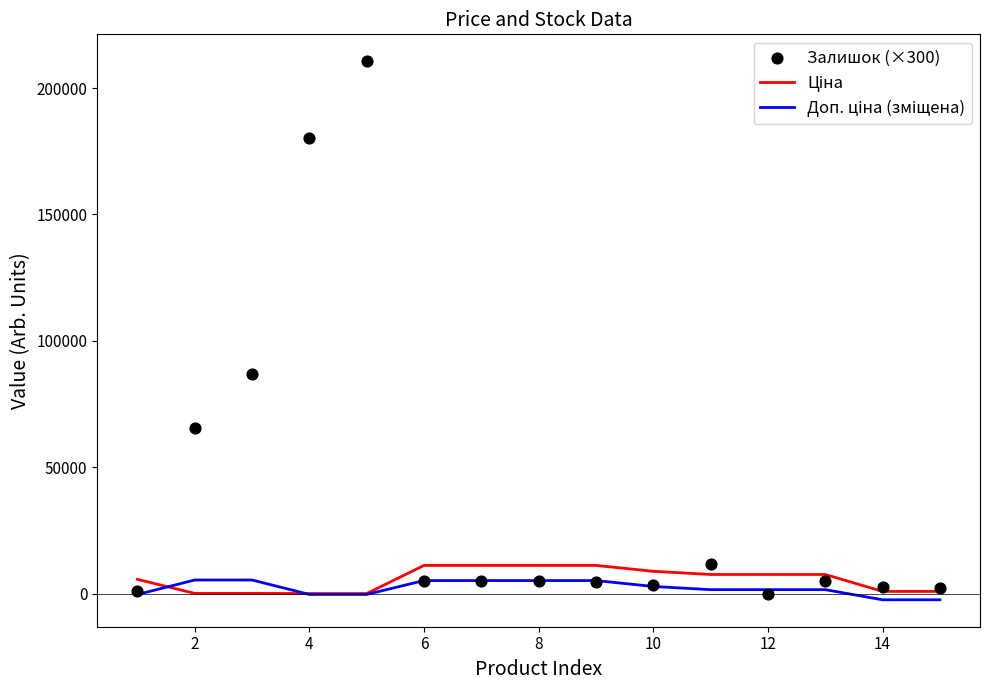

Which series has the largest Y range (max minus min)?

Залишок (×300)